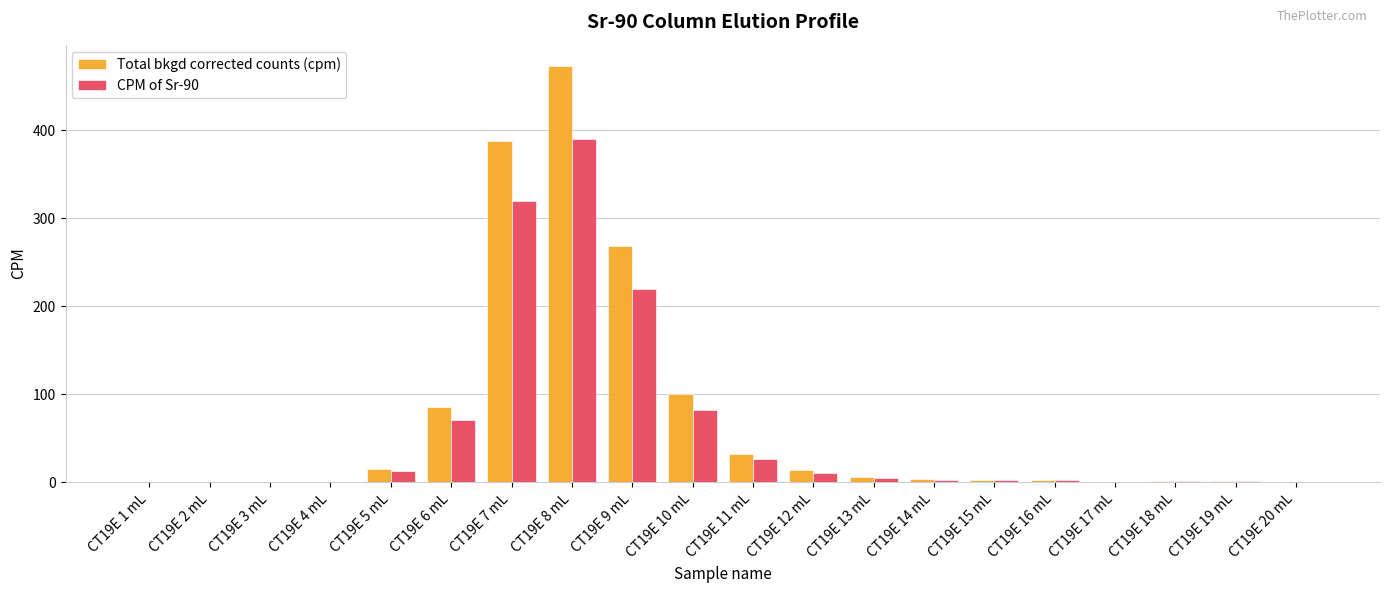

What is the average value of the CPM of Sr-90 series?

57.5